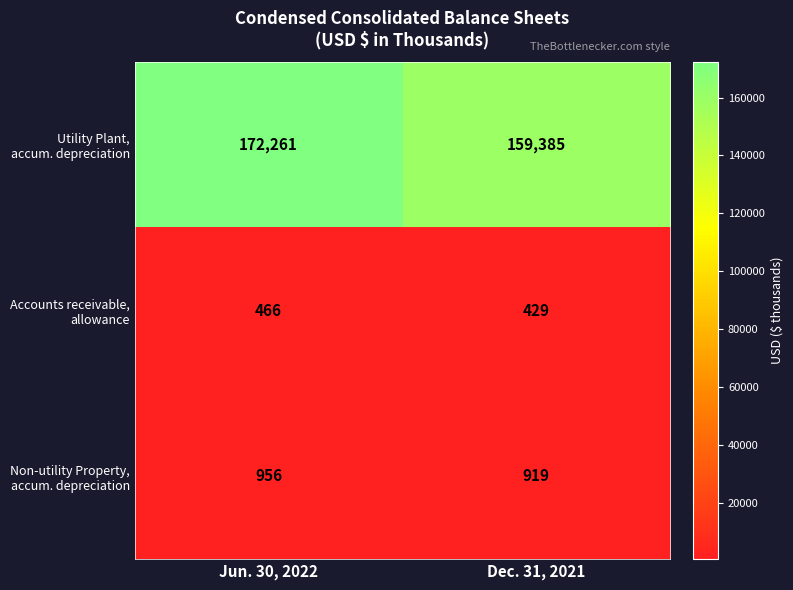

What is the spread (max minus min) of values at Jun. 30, 2022?

171795